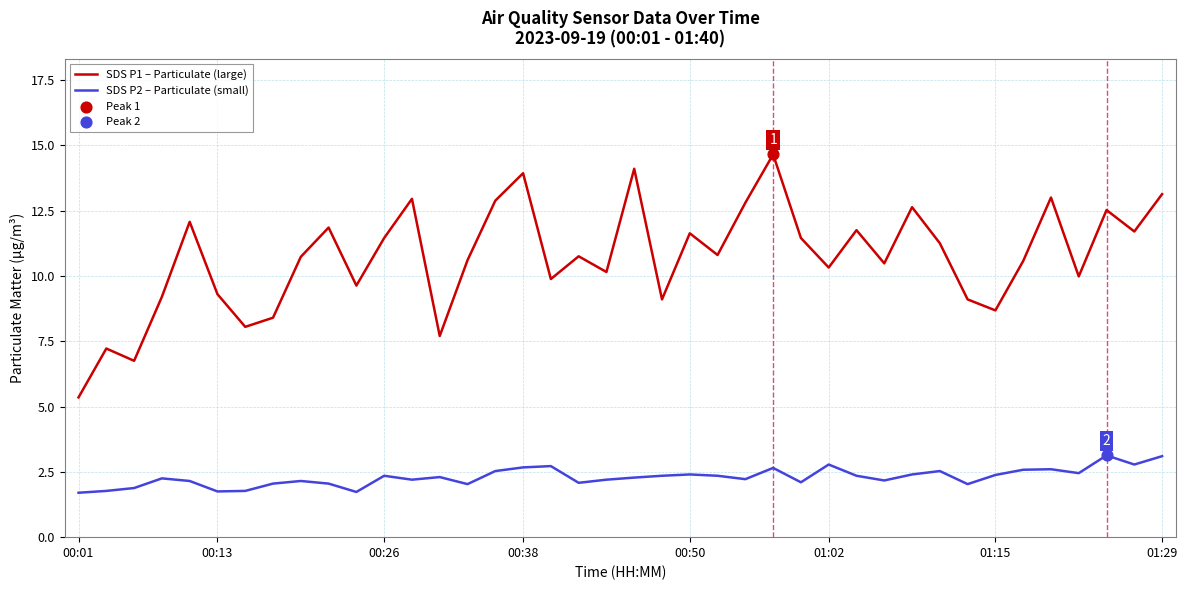

Which series has the largest total across all categories?

SDS P1 – Particulate (large)